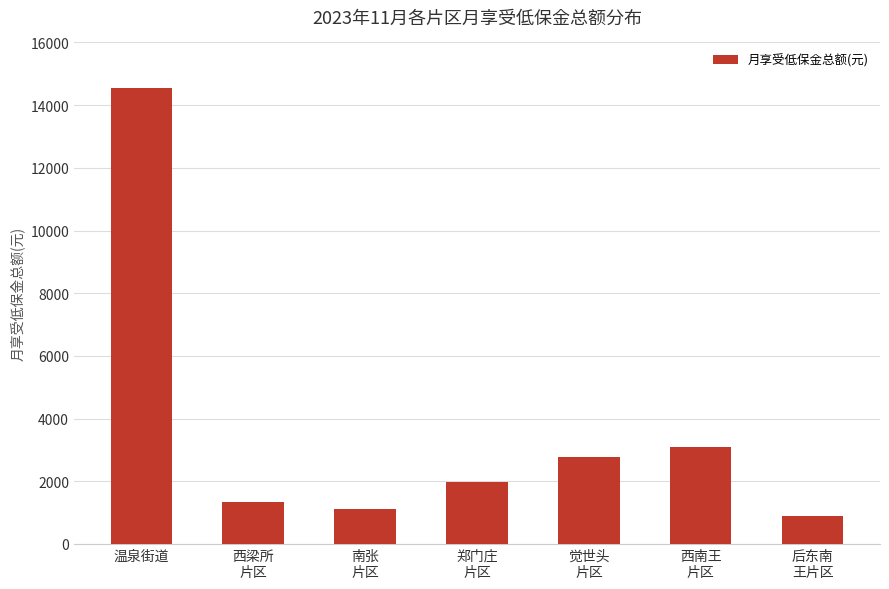

What is the value of the 5th bar from the left?

2775